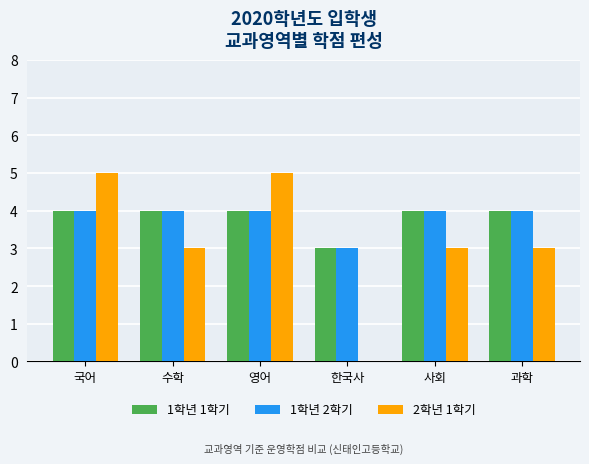

Are the bars grouped side by side (vs. stacked)?

Yes